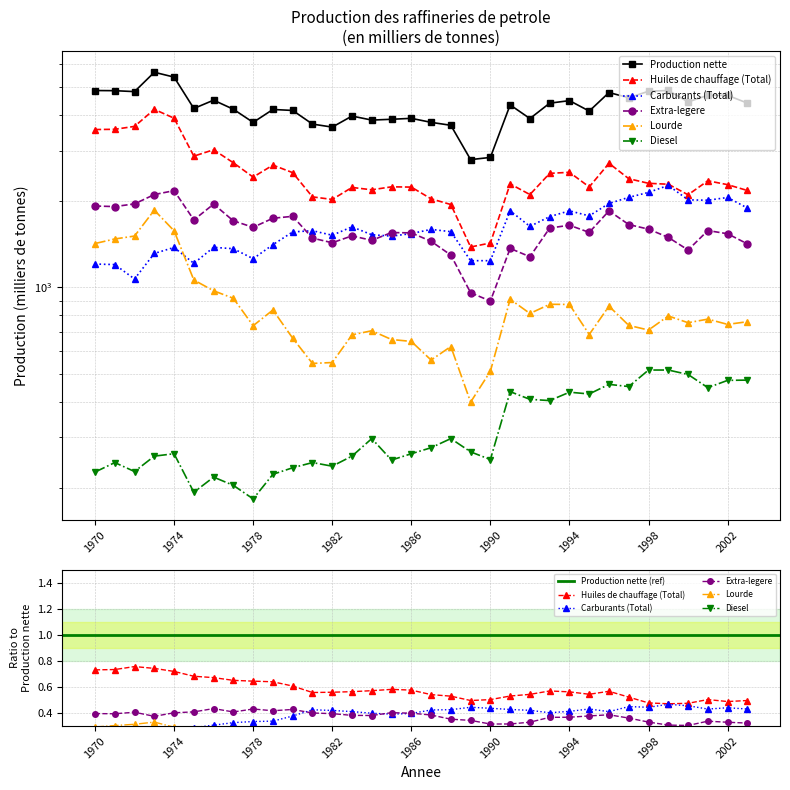

At which category is the sum across all series the highest?

1973